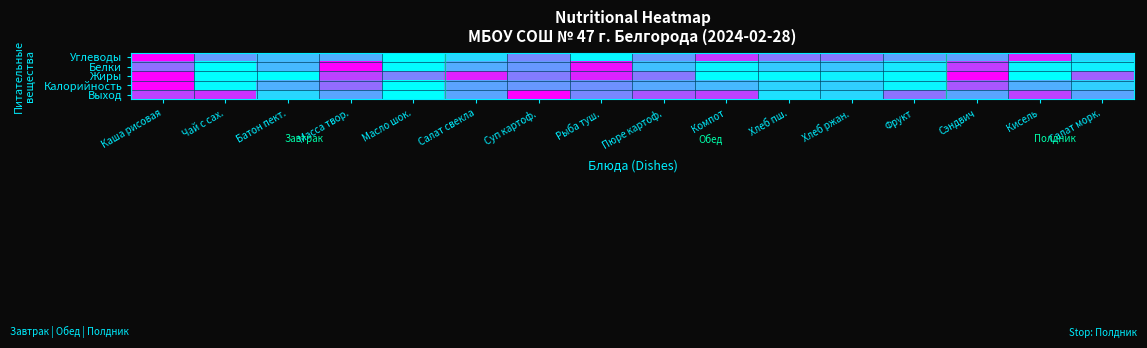

Reading left to right, transcribe all the data shown in this chart.

Углеводы: Каша рисовая=1.0	Чай с сах.=0.4	Батон пект.=0.3	Масса твор.=0.3	Масло шок.=0.0	Салат свекла=0.2	Суп картоф.=0.5	Рыба туш.=0.0	Пюре картоф.=0.4	Компот=0.8	Хлеб пш.=0.5	Хлеб ржан.=0.5	Фрукт=0.4	Сэндвич=0.4	Кисель=0.8	Салат морк.=0.2
Белки: Каша рисовая=0.6	Чай с сах.=0.0	Батон пект.=0.3	Масса твор.=1.0	Масло шок.=0.0	Салат свекла=0.3	Суп картоф.=0.4	Рыба туш.=0.9	Пюре картоф.=0.3	Компот=0.0	Хлеб пш.=0.2	Хлеб ржан.=0.2	Фрукт=0.1	Сэндвич=0.8	Кисель=0.0	Салат морк.=0.1
Жиры: Каша рисовая=1.0	Чай с сах.=0.0	Батон пект.=0.0	Масса твор.=0.7	Масло шок.=0.5	Салат свекла=0.9	Суп картоф.=0.5	Рыба туш.=0.9	Пюре картоф.=0.5	Компот=0.0	Хлеб пш.=0.0	Хлеб ржан.=0.1	Фрукт=0.0	Сэндвич=1.0	Кисель=0.0	Салат морк.=0.6
Калорийность: Каша рисовая=1.0	Чай с сах.=0.0	Батон пект.=0.3	Масса твор.=0.6	Масло шок.=0.0	Салат свекла=0.4	Суп картоф.=0.4	Рыба туш.=0.4	Пюре картоф.=0.3	Компот=0.3	Хлеб пш.=0.2	Хлеб ржан.=0.2	Фрукт=0.0	Сэндвич=0.7	Кисель=0.3	Салат морк.=0.2
Выход: Каша рисовая=0.7	Чай с сах.=0.8	Батон пект.=0.2	Масса твор.=0.4	Масло шок.=0.0	Салат свекла=0.4	Суп картоф.=1.0	Рыба туш.=0.5	Пюре картоф.=0.7	Компот=0.7	Хлеб пш.=0.1	Хлеб ржан.=0.2	Фрукт=0.5	Сэндвич=0.4	Кисель=0.7	Салат морк.=0.4